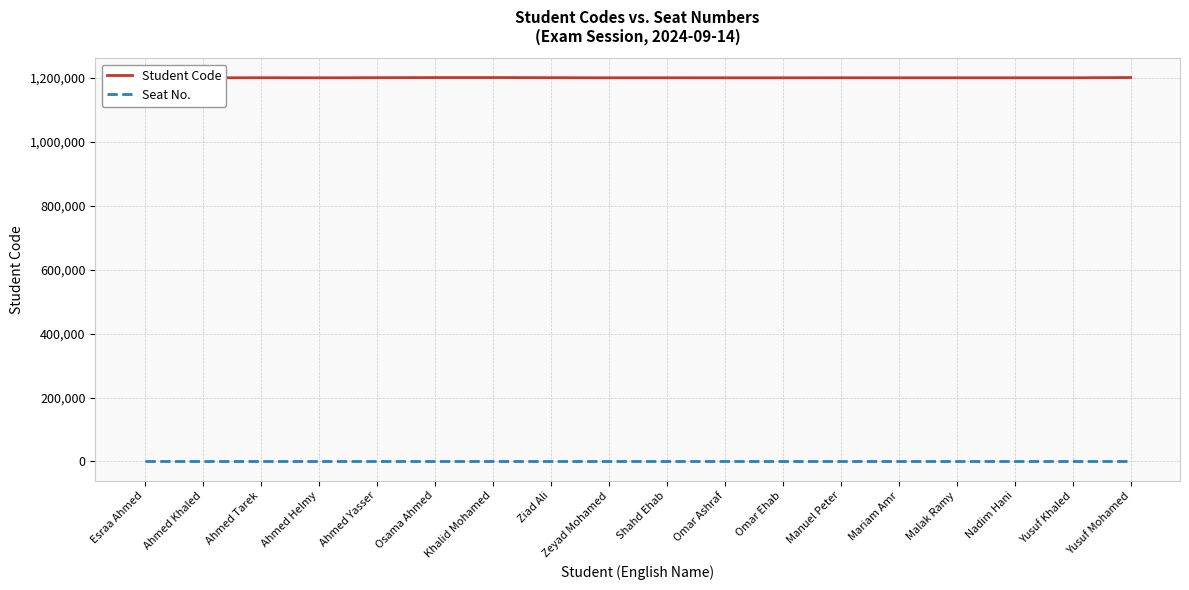

True or false: Seat No. and Student Code cross at least once.

False